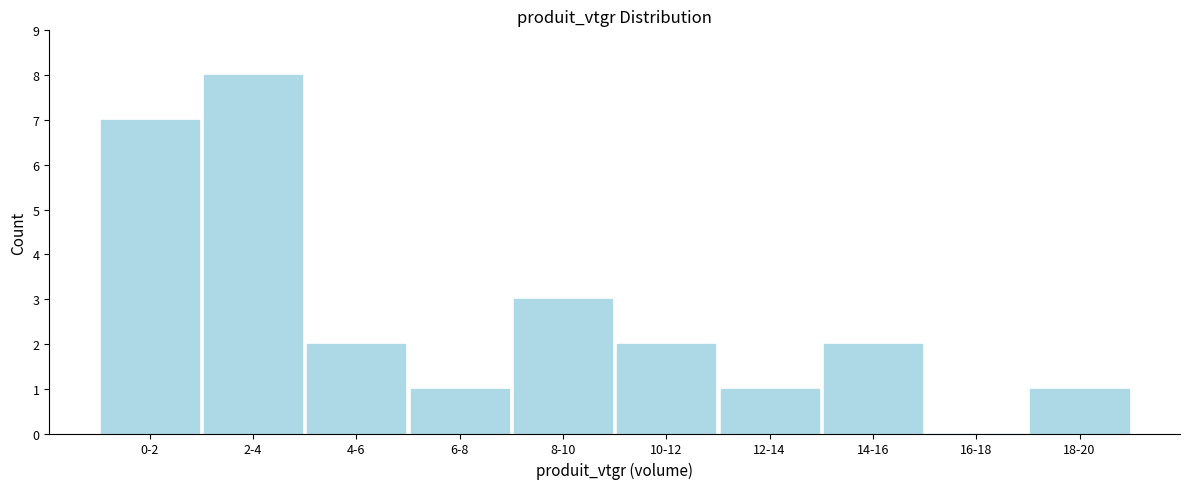

Reading left to right, what are all the values shown in this chart?

0-2=7	2-4=8	4-6=2	6-8=1	8-10=3	10-12=2	12-14=1	14-16=2	16-18=0	18-20=1